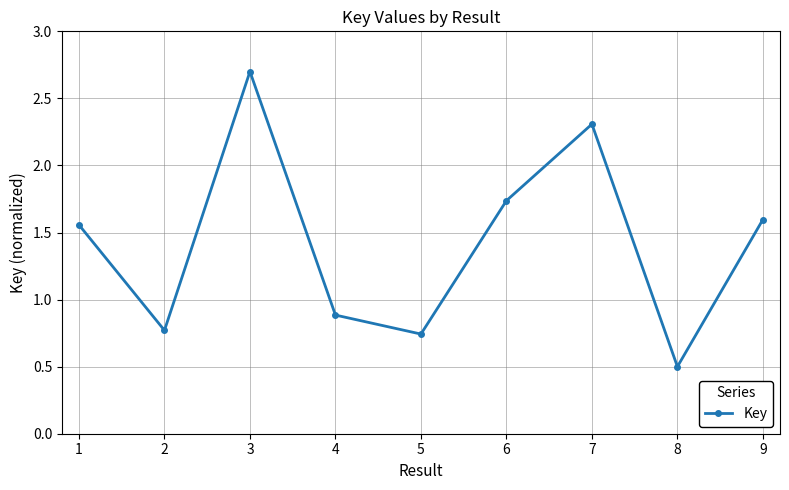

Is it true that the value at 3 is 1.5?

False